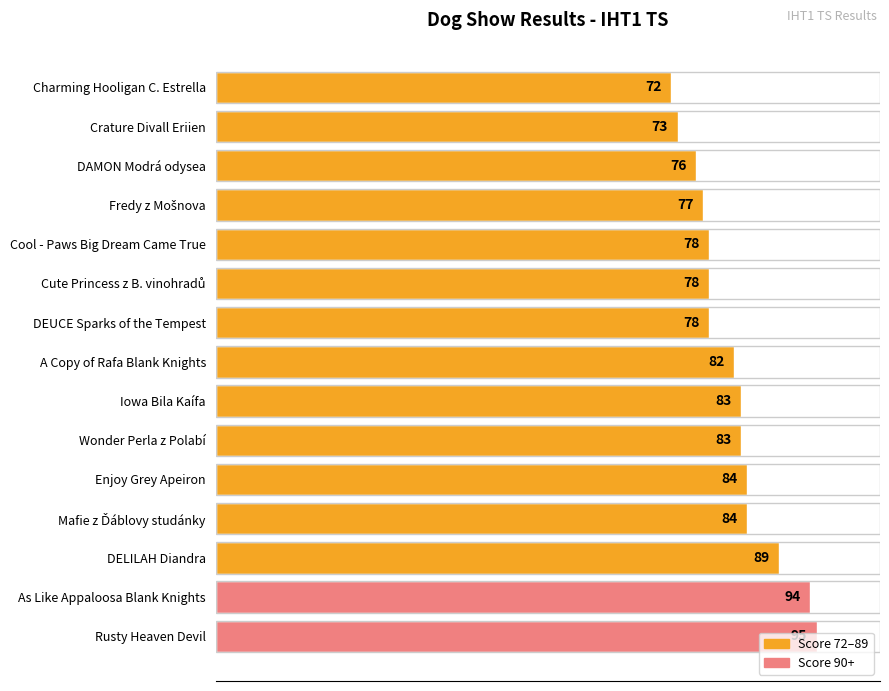

What is the difference between the maximum and second lowest values?

22